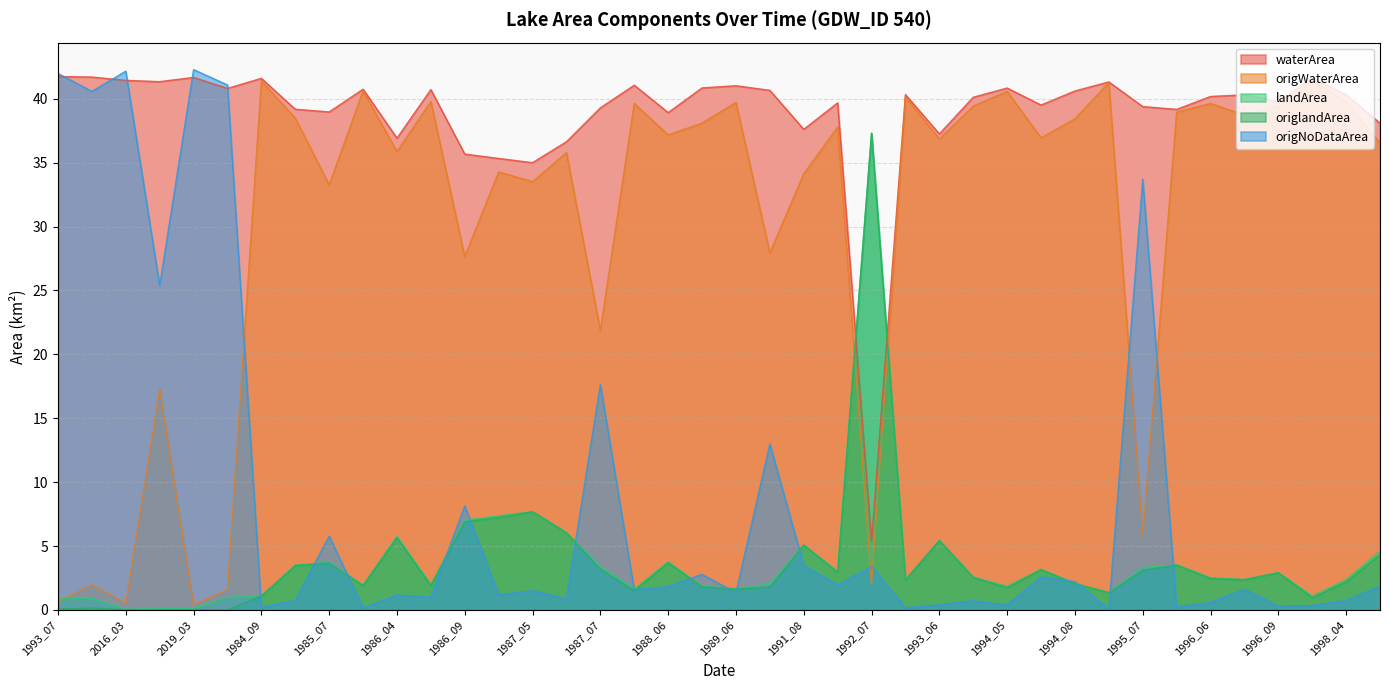

Which series has the largest total across all categories?

waterArea